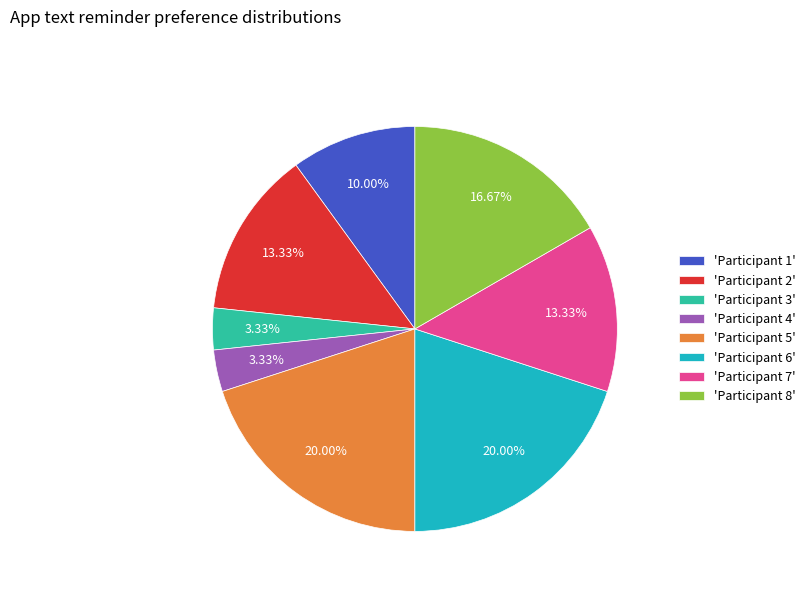

What is the ratio of the value at 'Participant 5' to the value at 'Participant 3'?

6.0